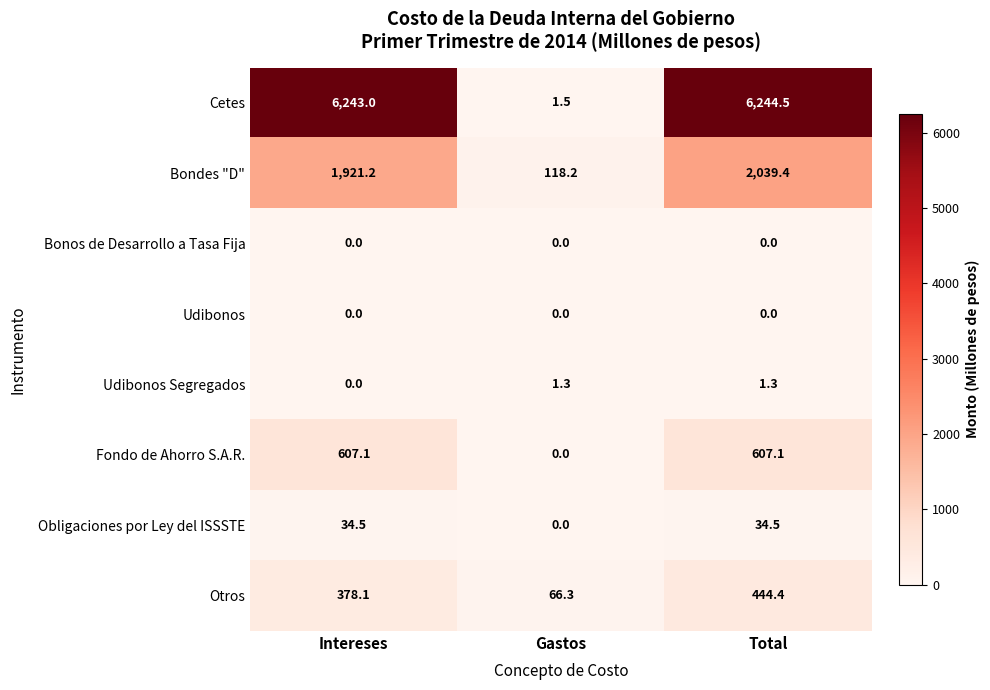

What is the total value across all series at Total?

9371.2